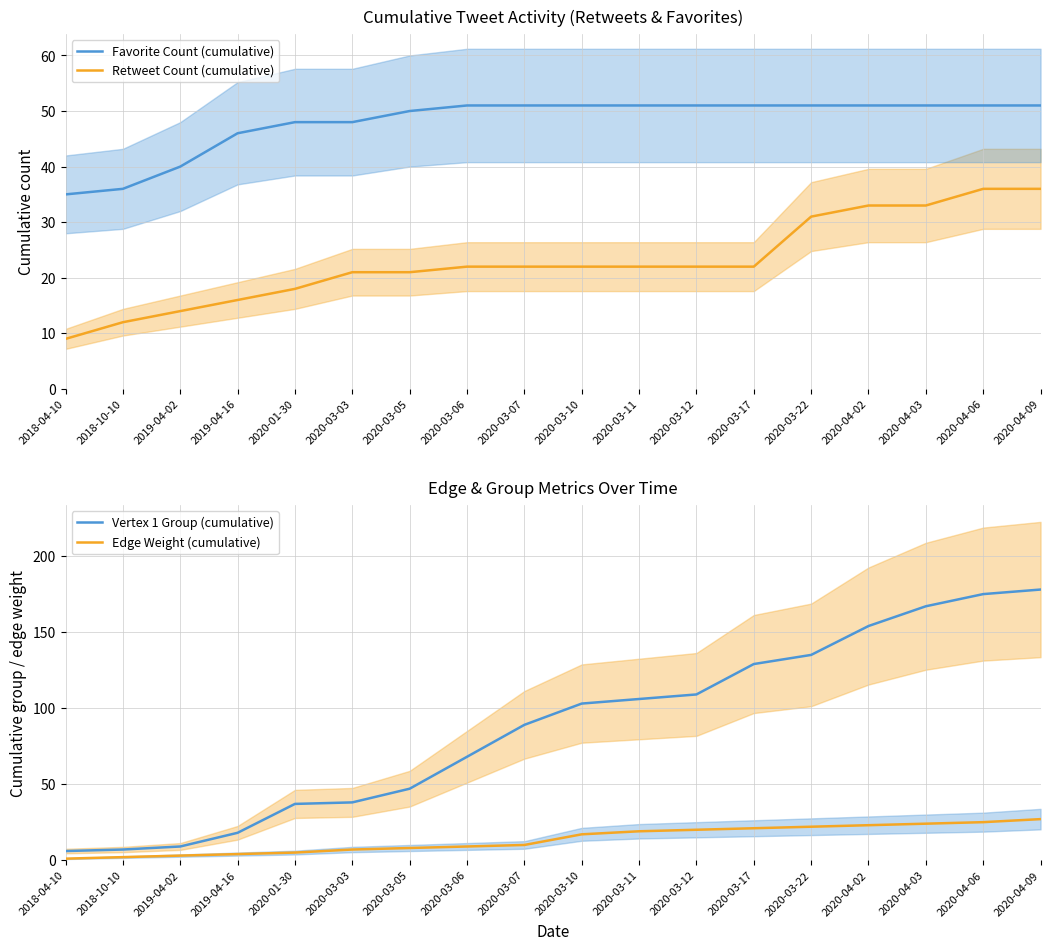

Reading left to right, list all the values displayed in this chart.

Favorite Count (cumulative): 35	36	40	46	48	48	50	51	51	51	51	51	51	51	51	51	51	51
Retweet Count (cumulative): 9	12	14	16	18	21	21	22	22	22	22	22	22	31	33	33	36	36
Vertex 1 Group (cumulative): 6	7	9	18	37	38	47	68	89	103	106	109	129	135	154	167	175	178
Edge Weight (cumulative): 1	2	3	4	5	7	8	9	10	17	19	20	21	22	23	24	25	27